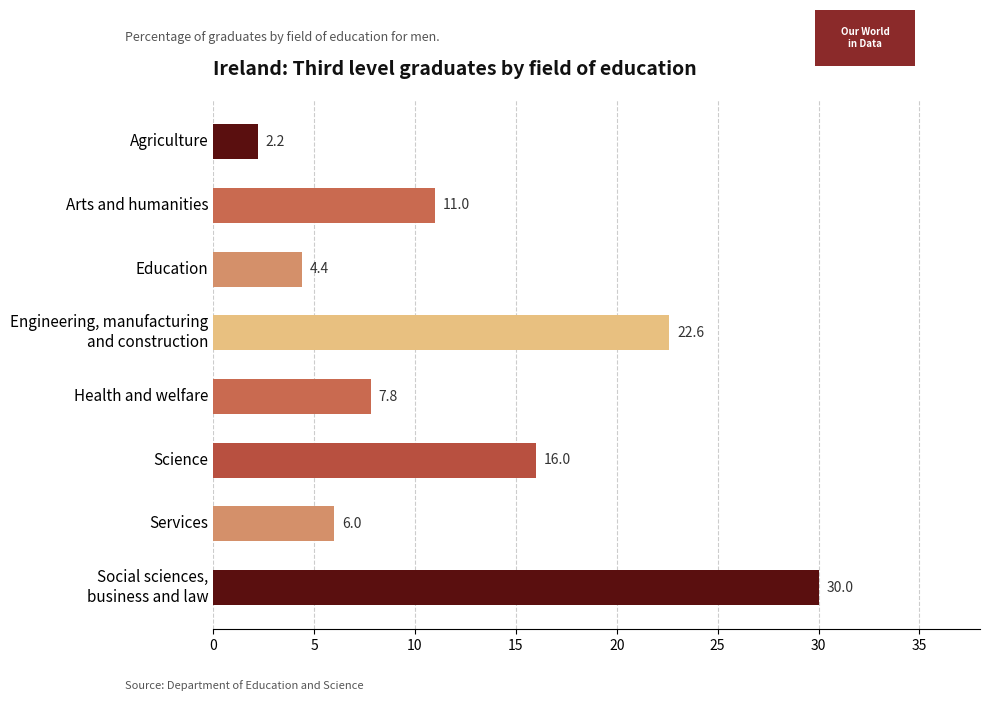

The value at Arts and humanities is 11.0. True or false?

True